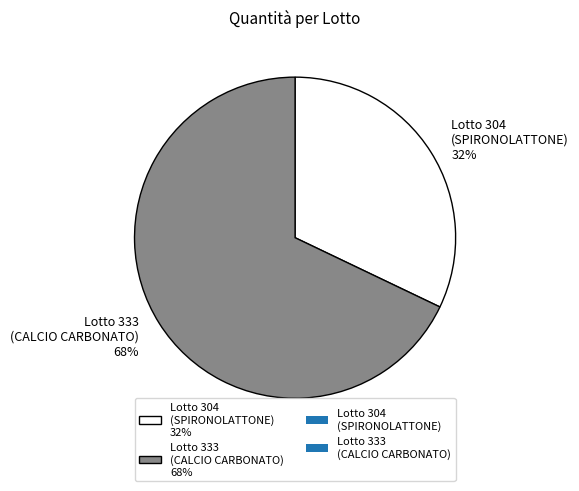

How many segments does this pie chart have?

2